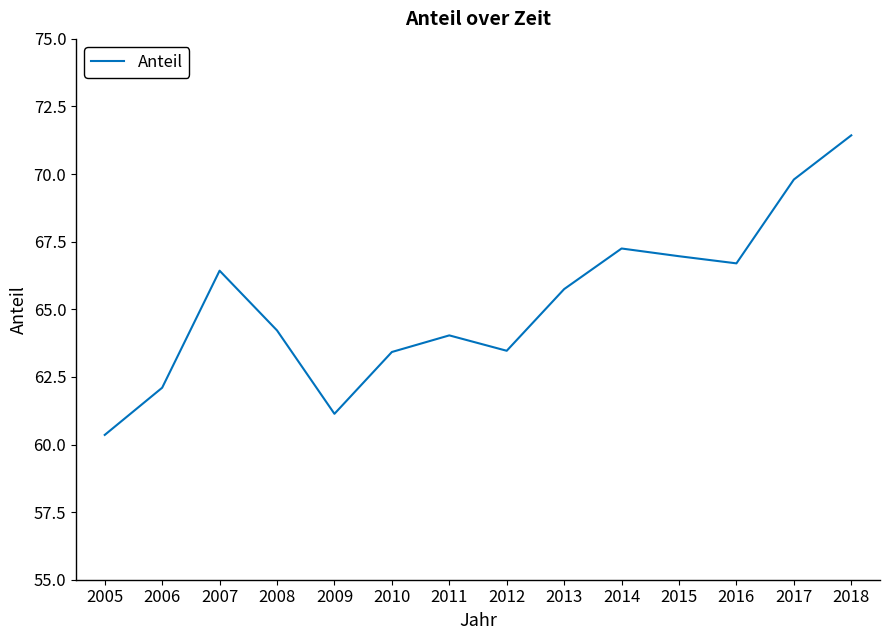

Is it true that the value at 2011 is 64.0?

True